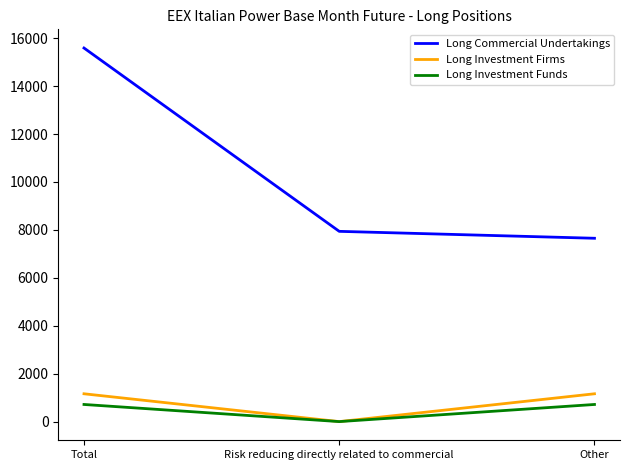

At which label does Long Commercial Undertakings first exceed 7940?

Total